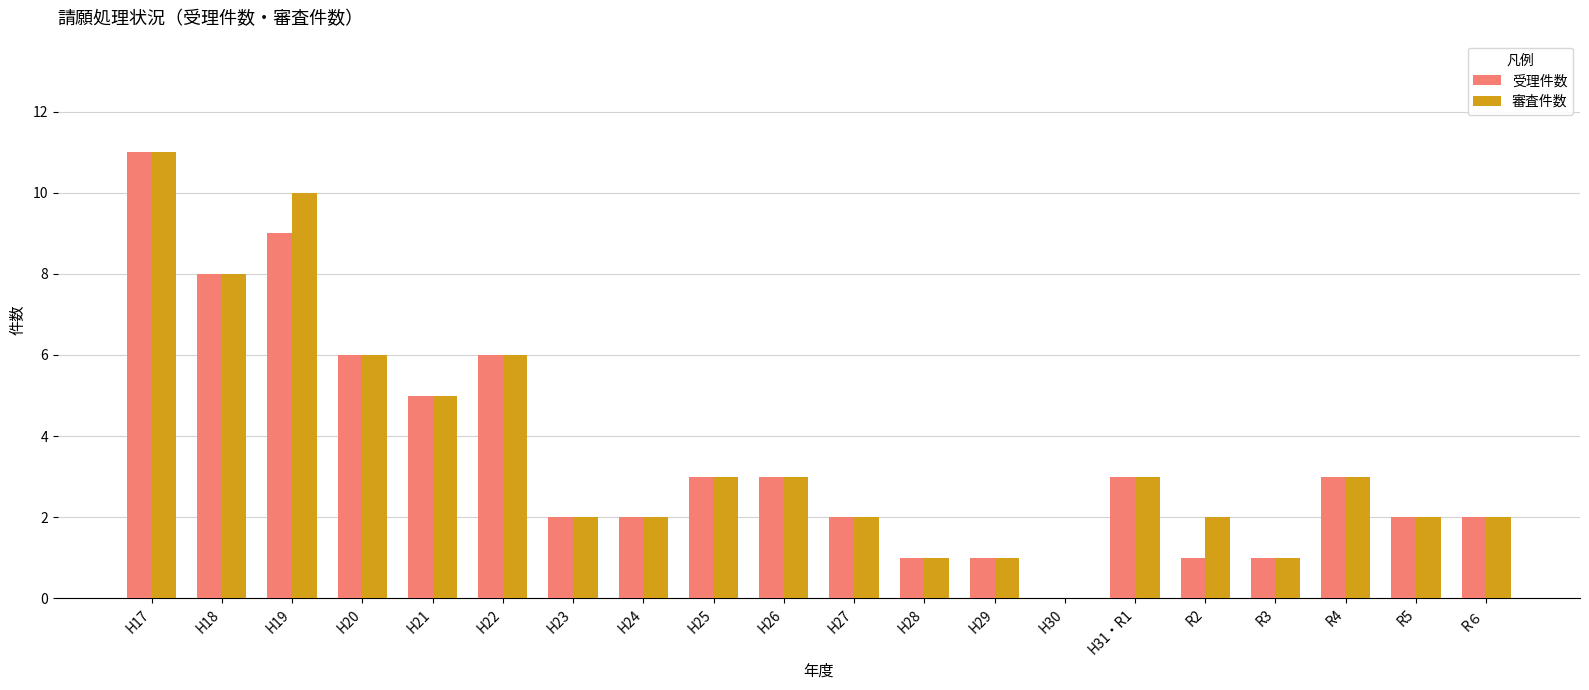

What value does the 受理件数 series have at H18, to the nearest 5?

10